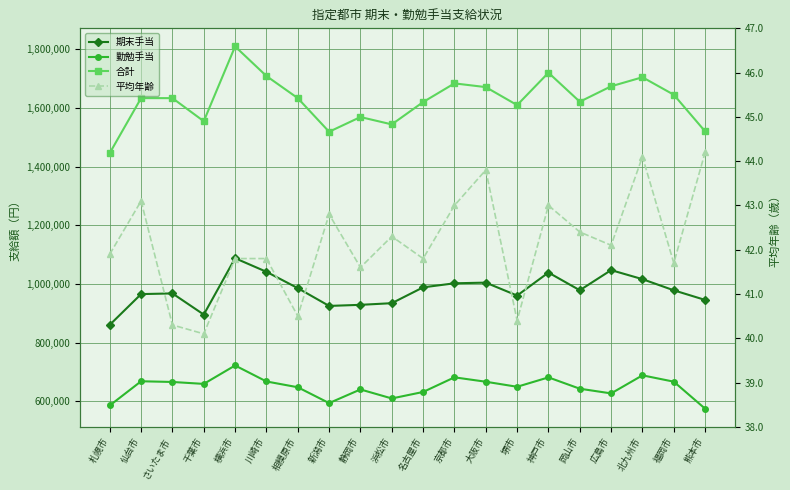

In 勤勉手当, how many points are higher than both neighbors (excluding endpoints)?

6